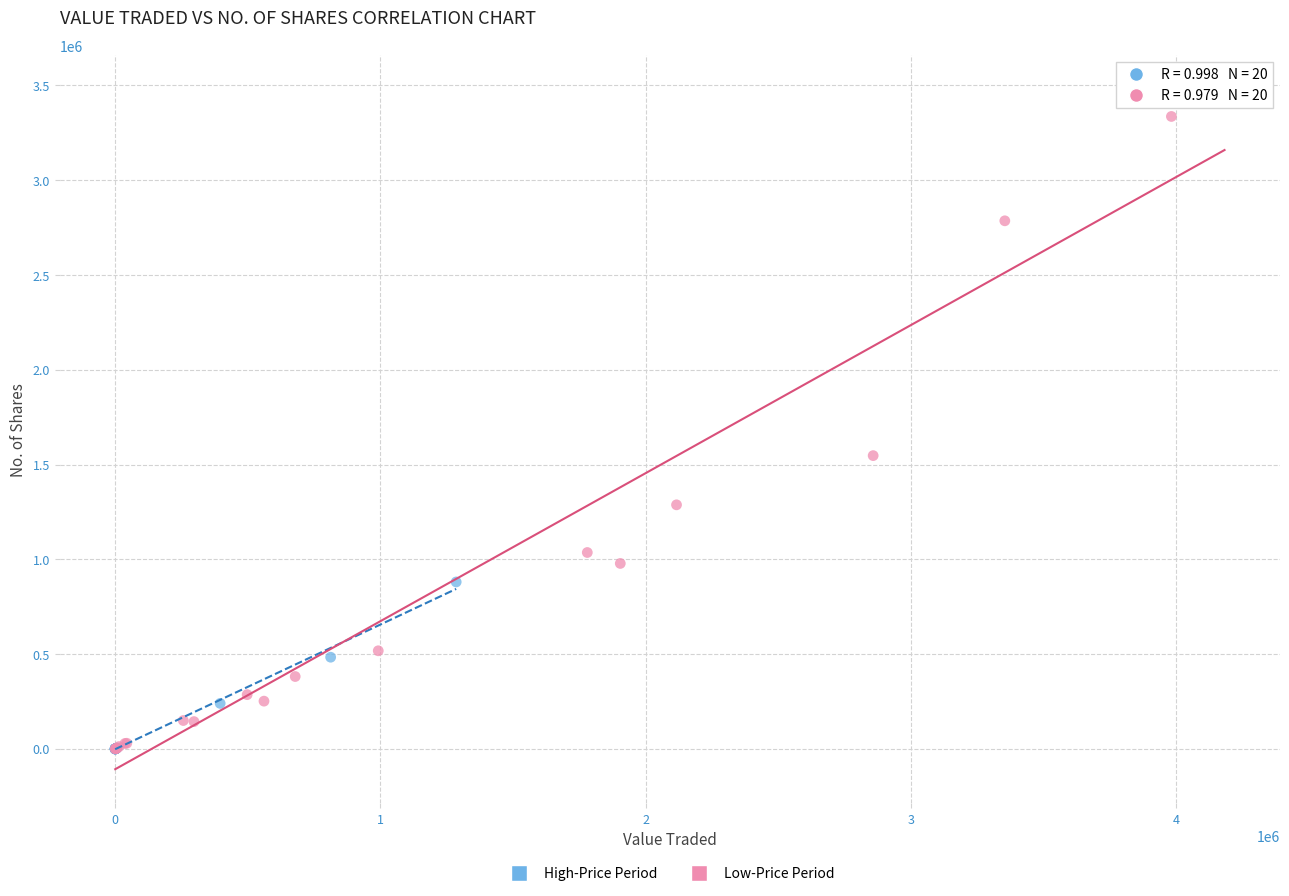

Which series contains the highest Y value?

Low-Price Period